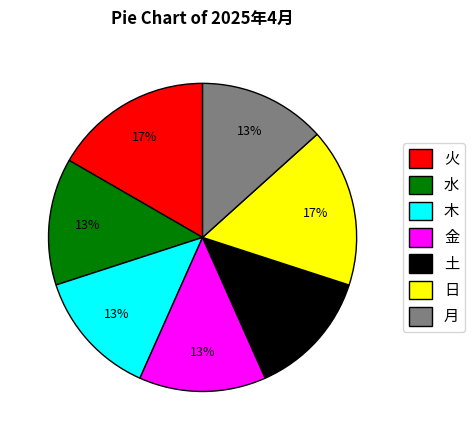

How many slices are in this pie chart?

7